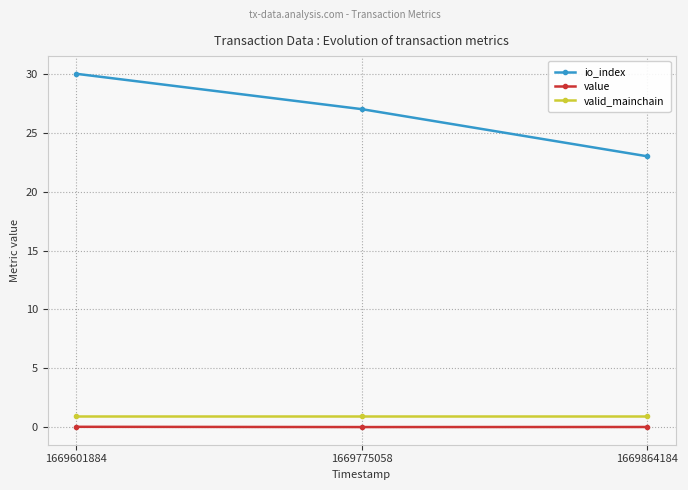

At which label does io_index first exceed 27?

1669601884